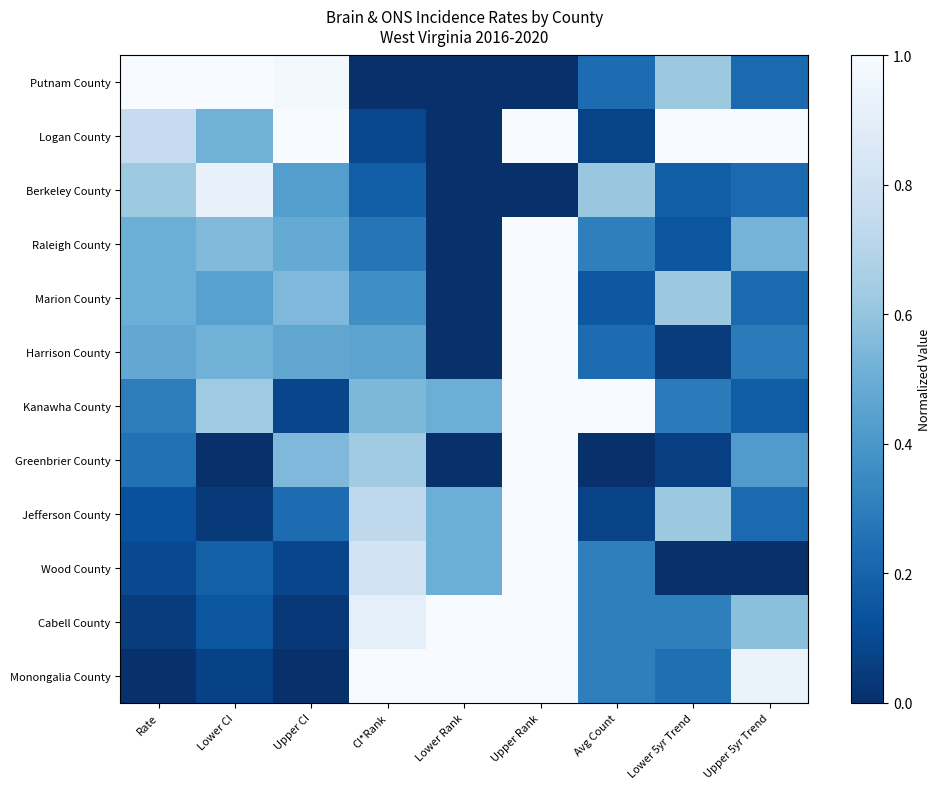

At how many categories does at least one series exceed 0?

9